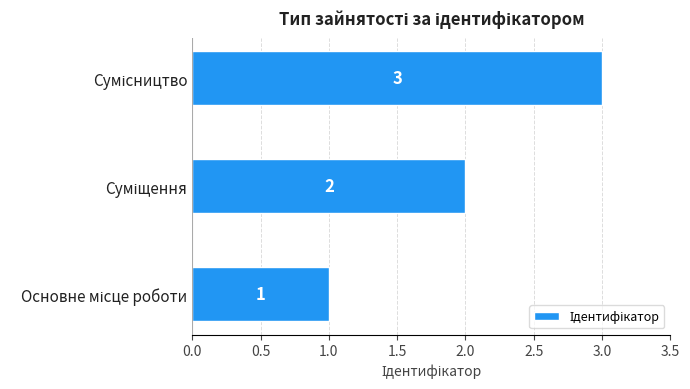

What is the sum of all values?

6